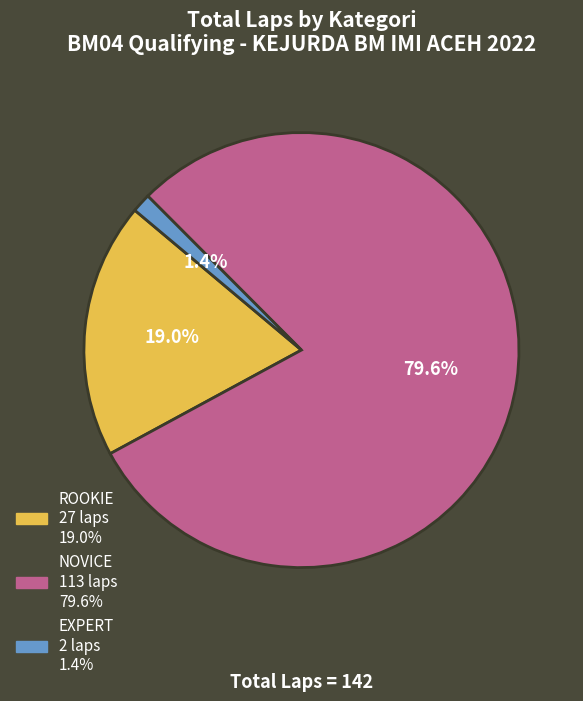

How many segments does this pie chart have?

3